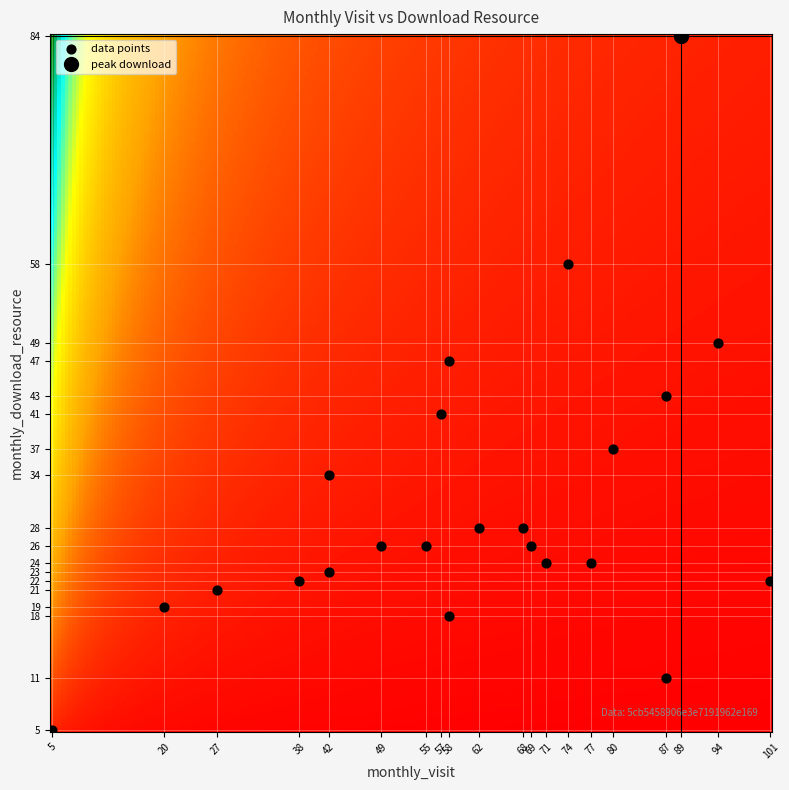

What Y value in the scatter plot is closest to 44?

43